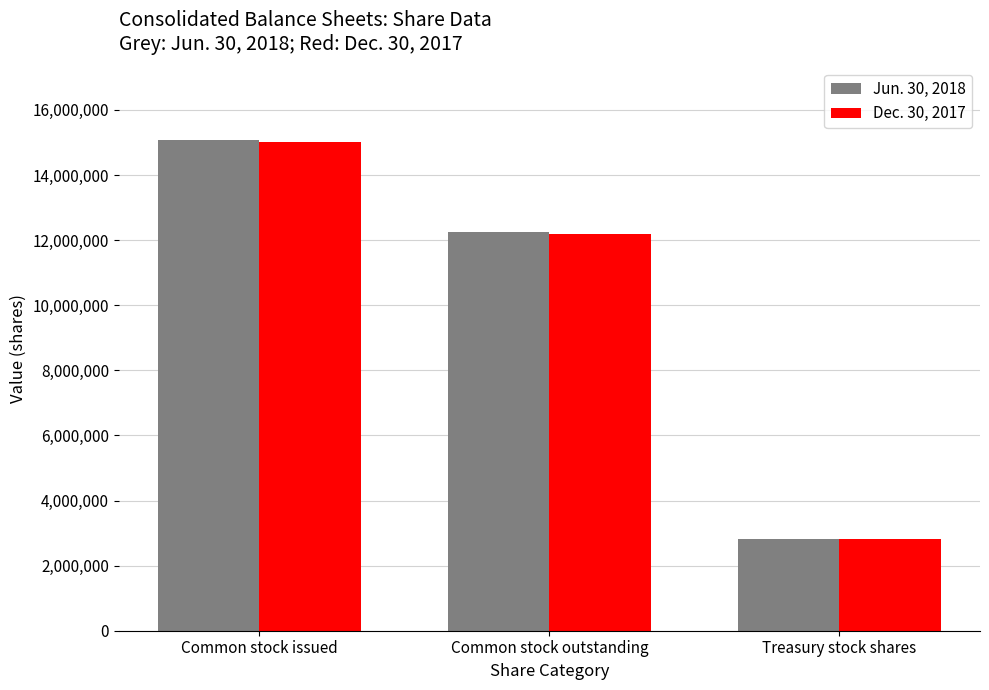

The value of Jun. 30, 2018 at Common stock issued is 7423810. True or false?

False